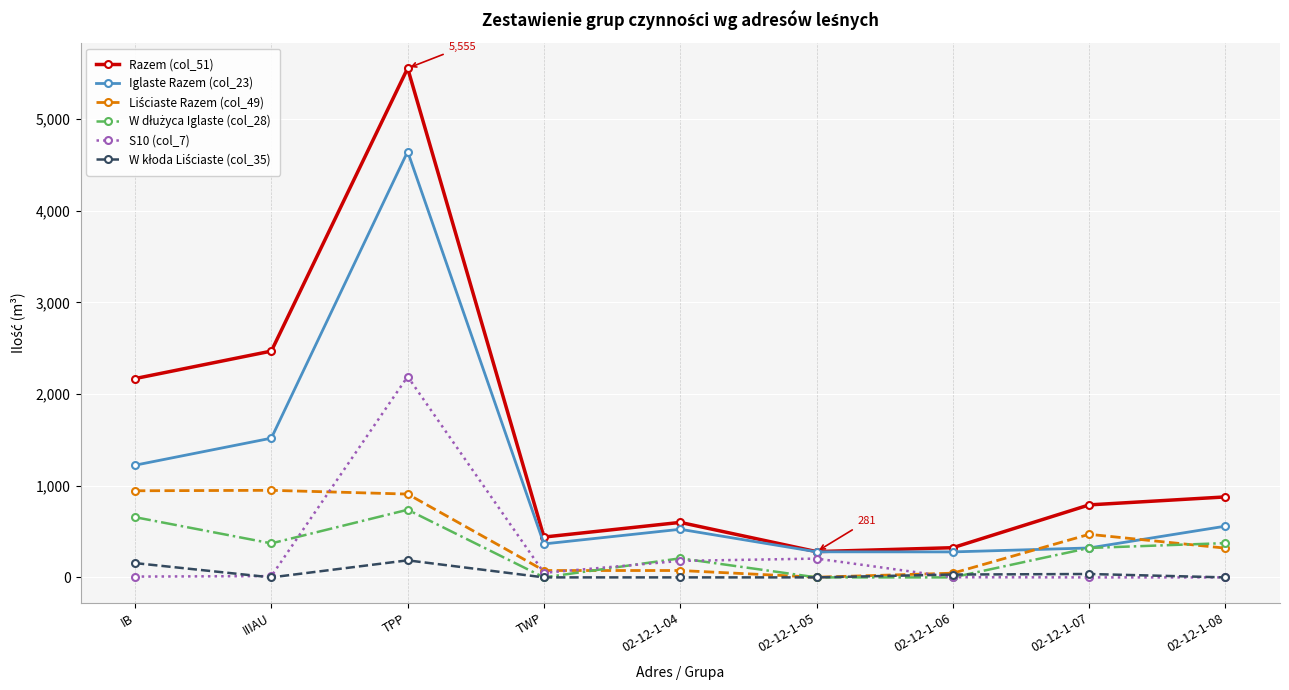

Which series has the largest range (max minus min)?

Razem (col_51)